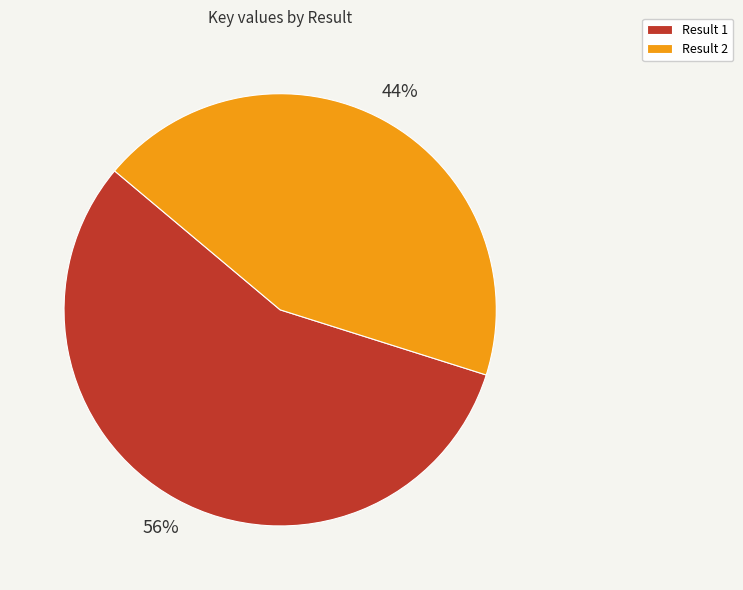

What is the ratio of the value at Result 1 to the value at Result 2?

1.3